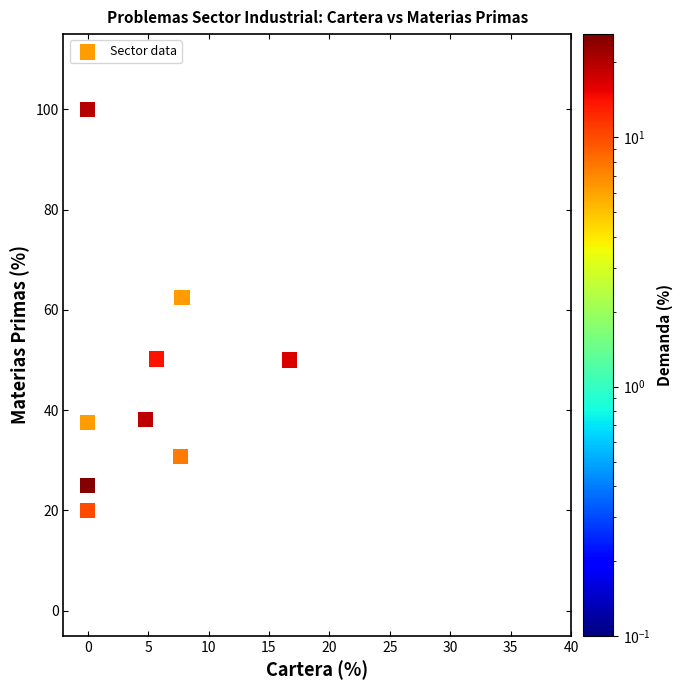

What Y value in the scatter plot is closest to 60?

62.5